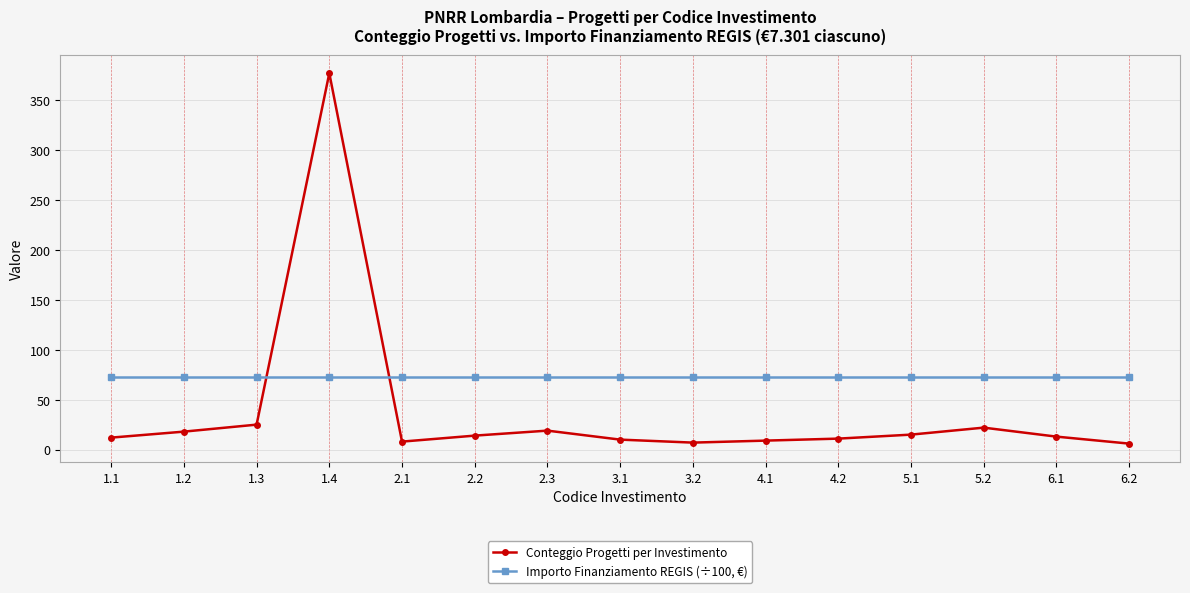

Count the number of data series in this chart.

2